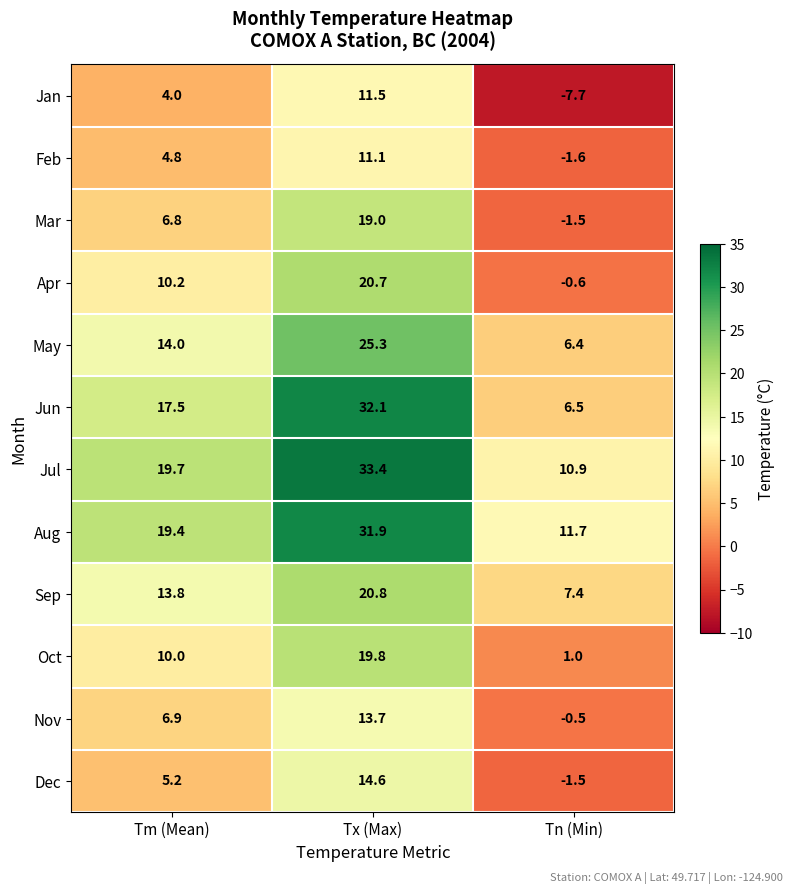

What is the difference between the highest and lowest values at Tn (Min)?

19.4